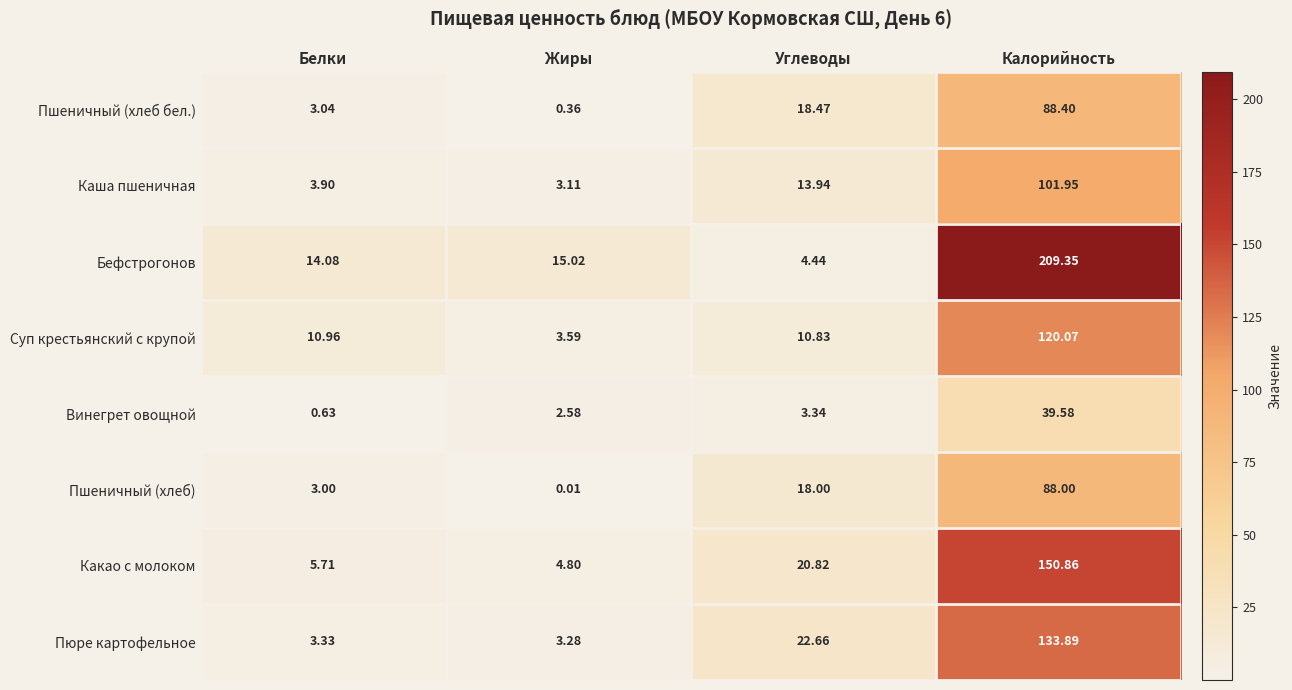

At which label does Какао с молоком reach its minimum?

Жиры